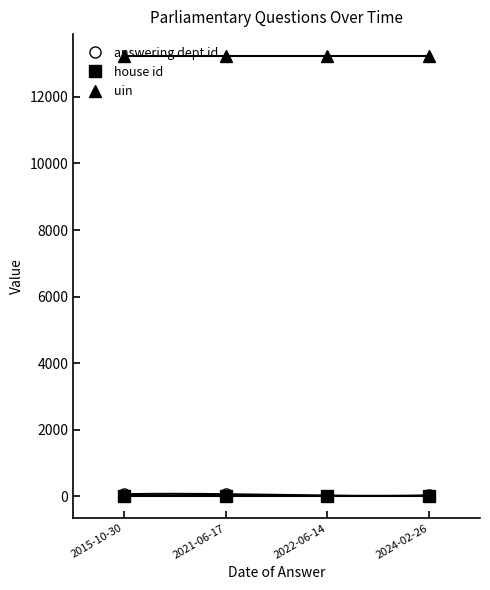

Where is answering dept id nearest to the value 38?

2024-02-26